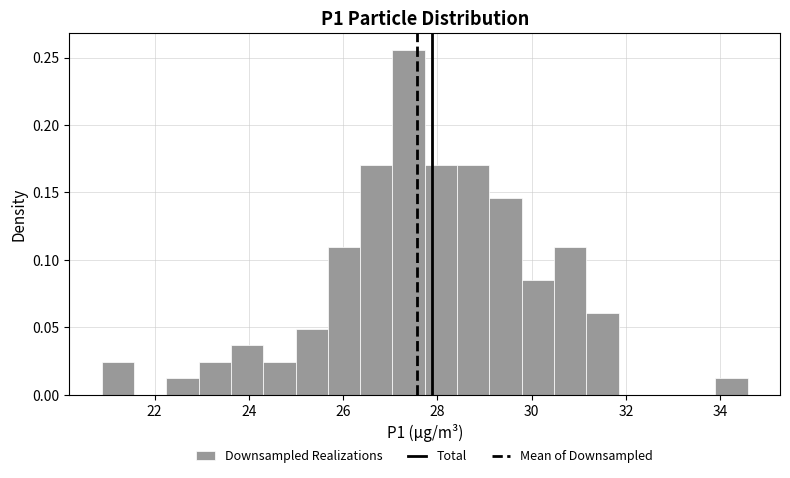

Read against the x-axis, roughly where is the centre of the tallest bar?

27.4